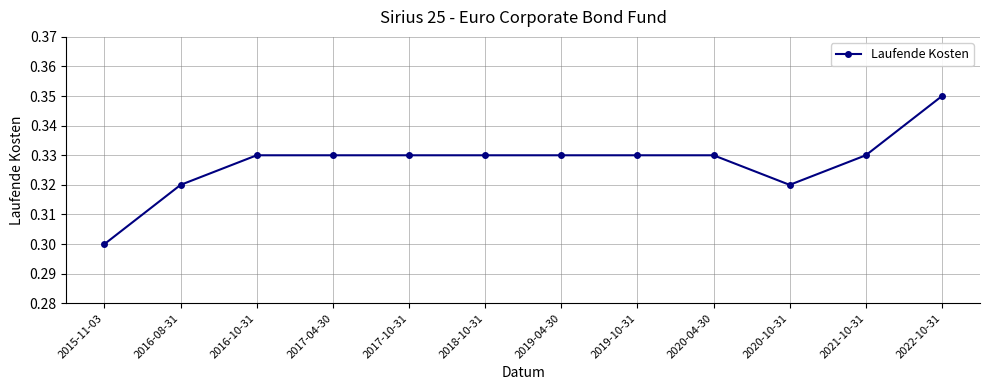

At which category does the chart reach its peak across all series?

2022-10-31